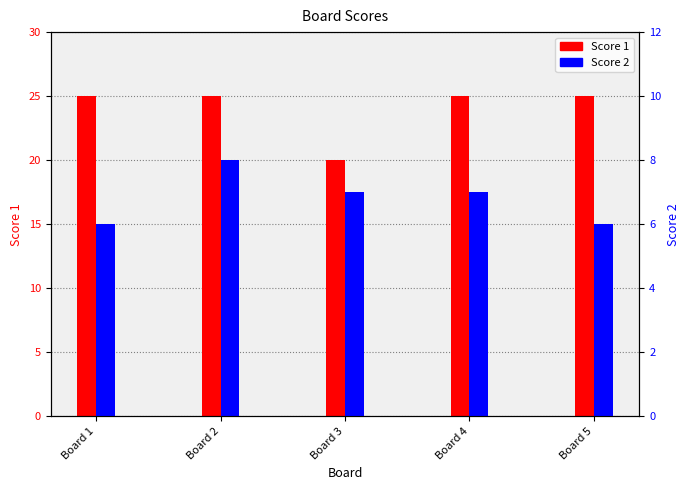

How many series are shown in this chart?

2